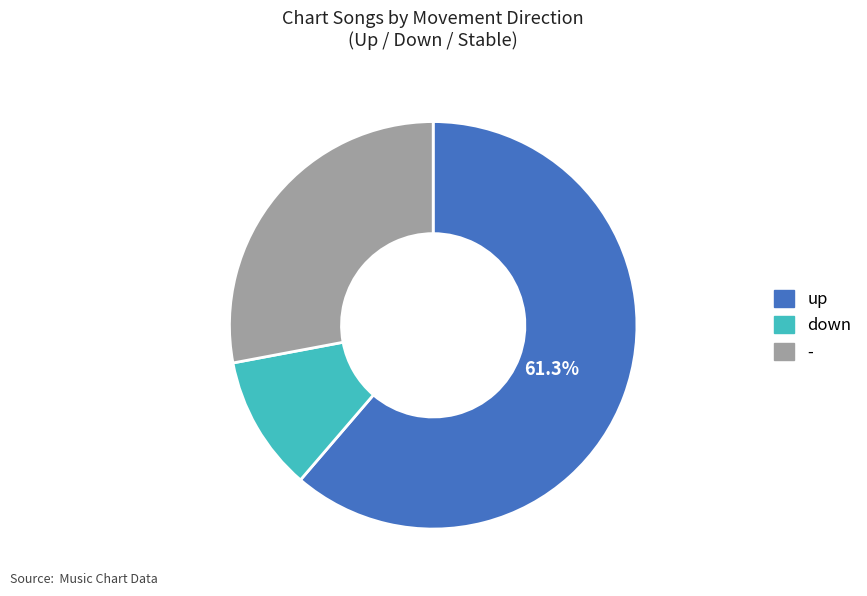

True or false: down accounts for 18% of the total.

False